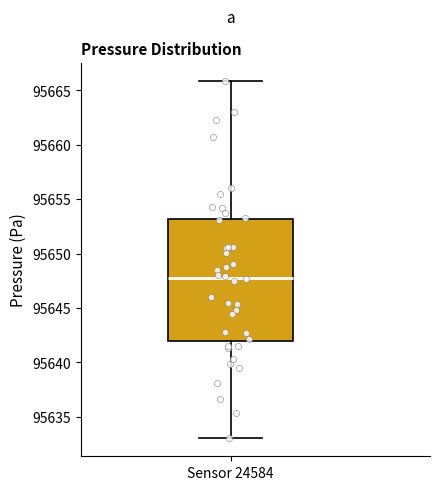

Read this box plot against the y-axis: the position of the median line, the range covered by the box, and the ends of both whiskers. The values are not printed on the chart, so give them approximately, as read against the axis.

median 95648, box 95642 to 95653, whiskers 95633 to 95666